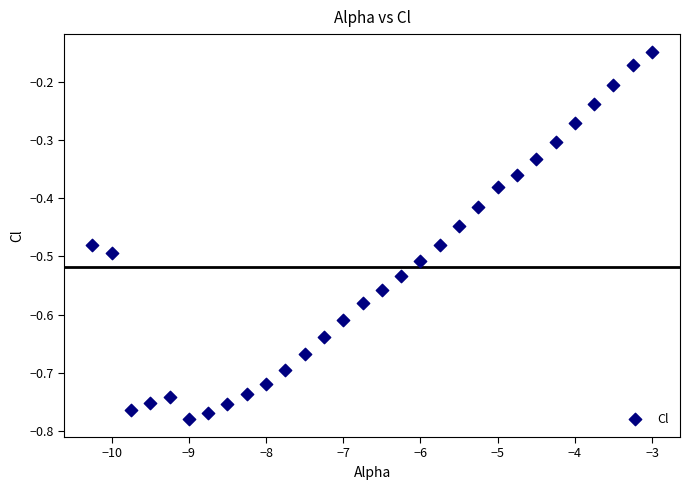

What is the range of X values (max minus min)?

7.2